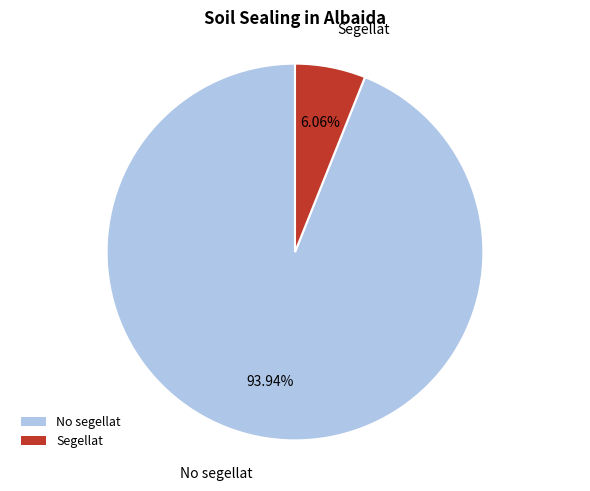

To the nearest percent, what portion does Segellat represent?

6%